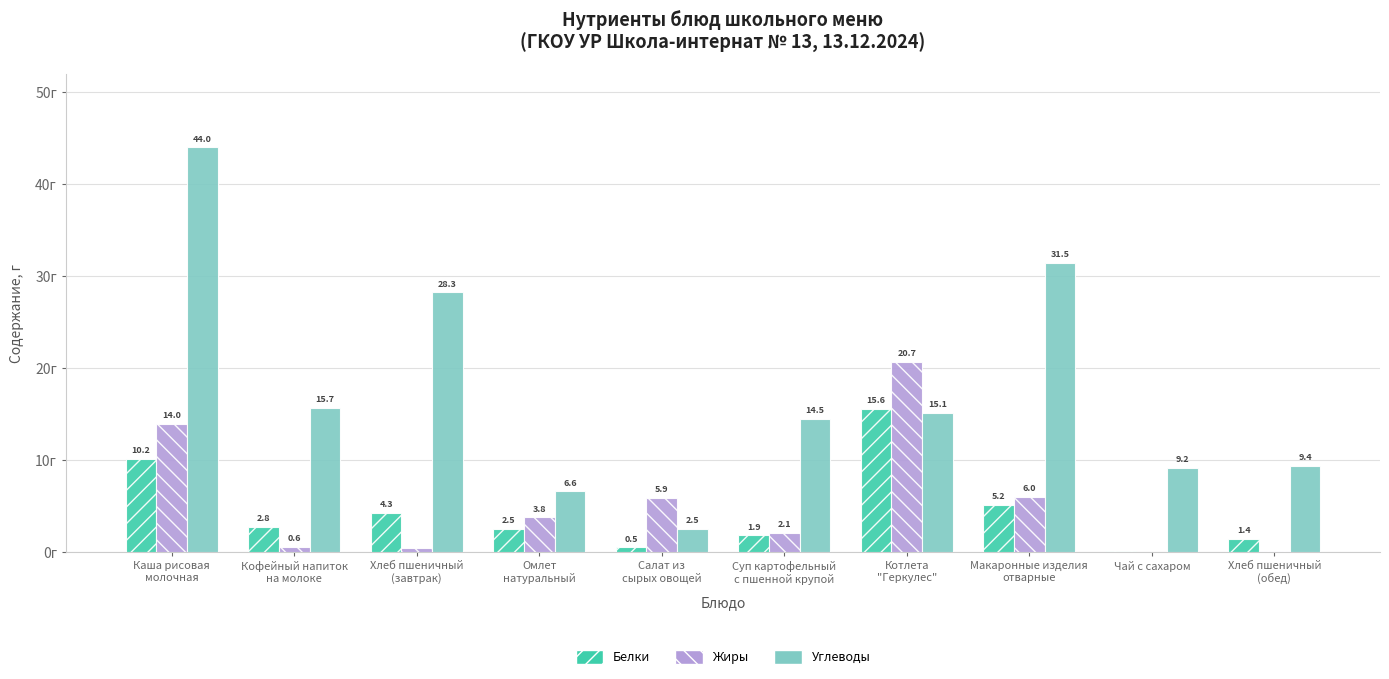

Which series has the largest total across all categories?

Углеводы